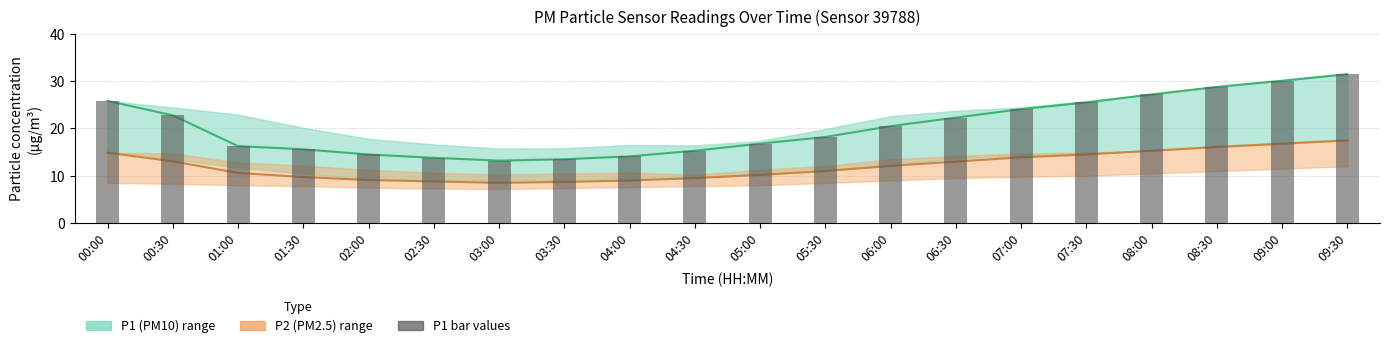

Rank the series at 07:00 from lowest to highest value.

P2 (PM2.5) mean, P1 (PM10) mean, P1 bar values